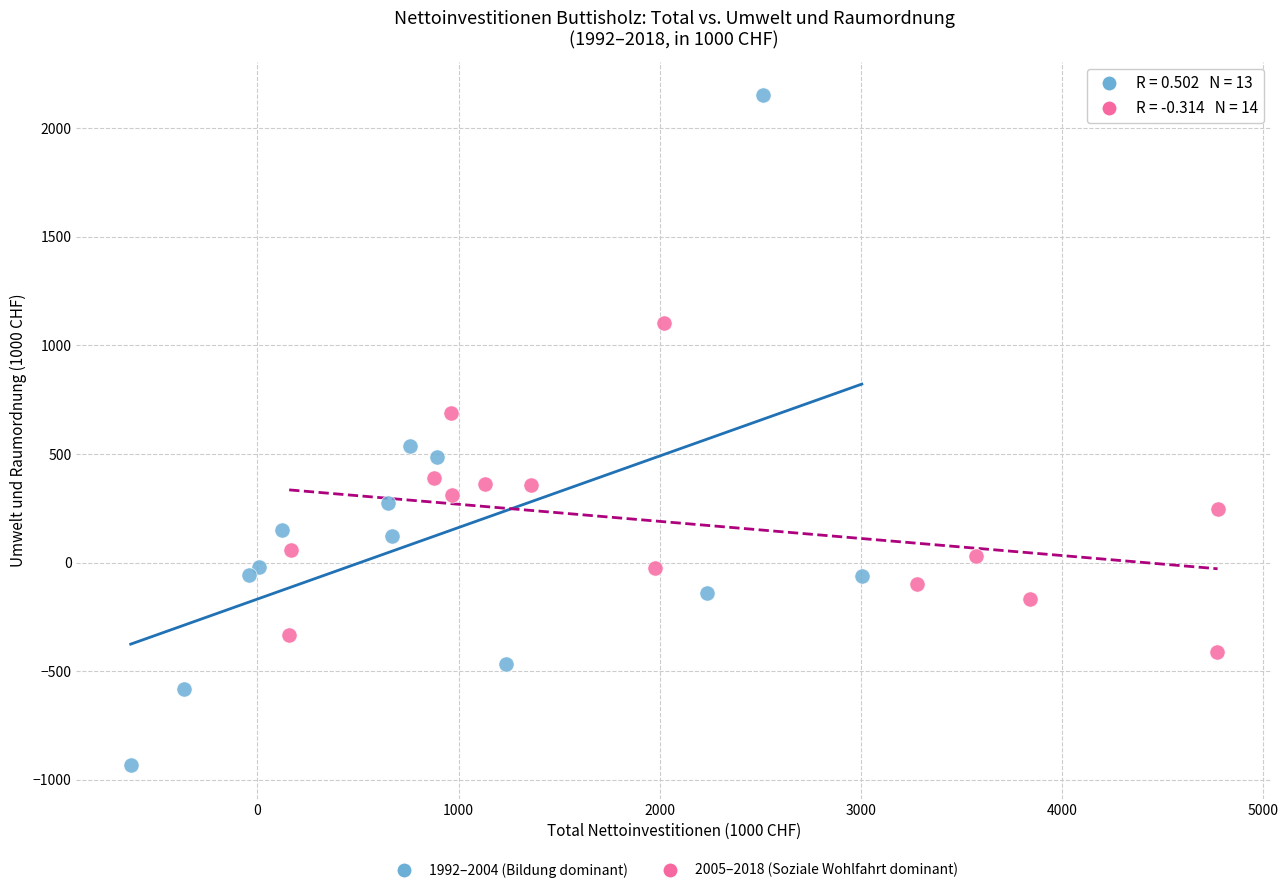

Which series contains the highest Y value?

1992–2004 (Bildung dominant)